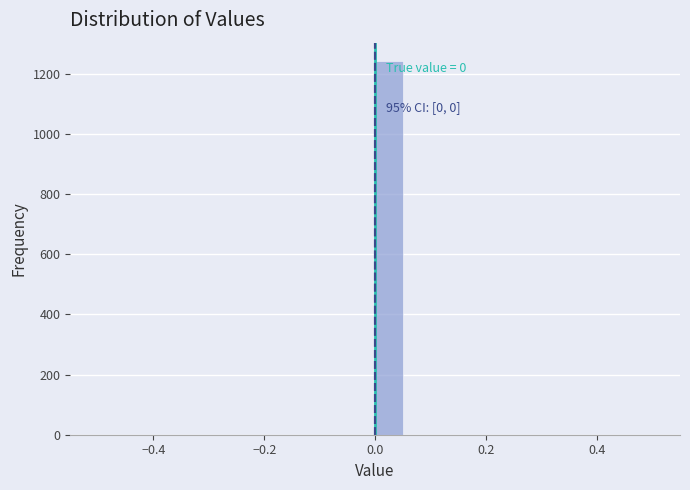

Read against the x-axis, roughly where is the centre of the tallest bar?

0.02